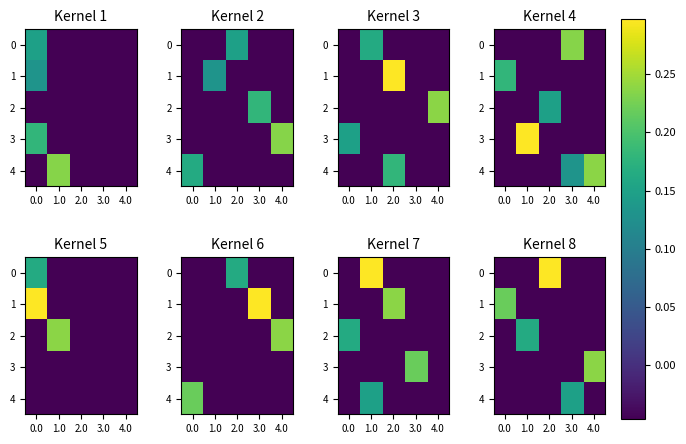

Is it true that 3 equals -0.0 at 3.0?

True